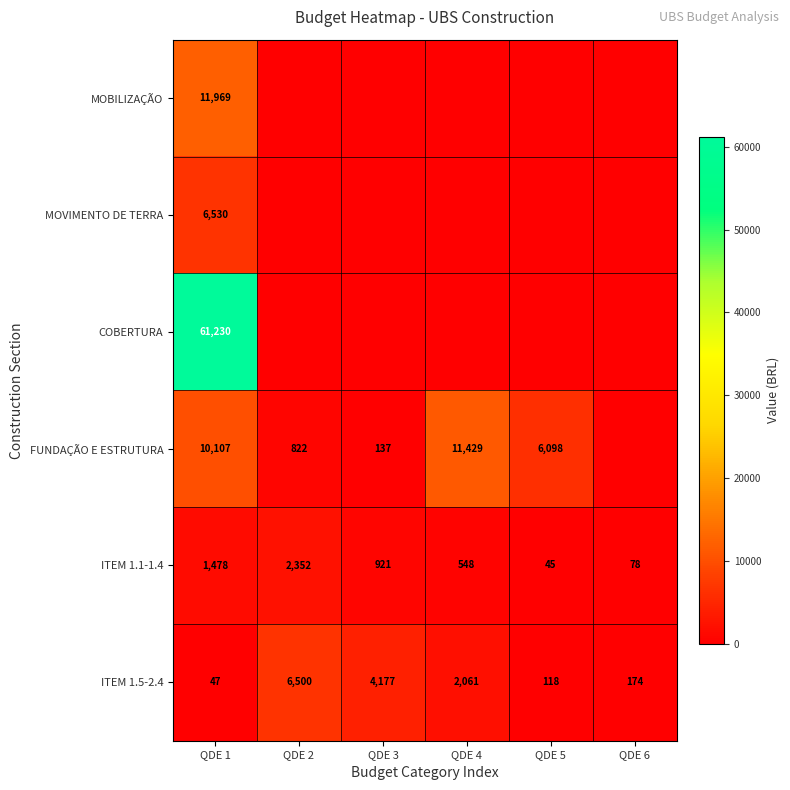

The value of MOVIMENTO DE TERRA at QDE 1 is 6530. True or false?

True